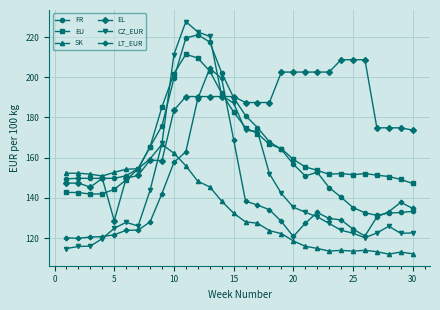

In SK, how many points are lower than both neighbors (excluding endpoints)?

4